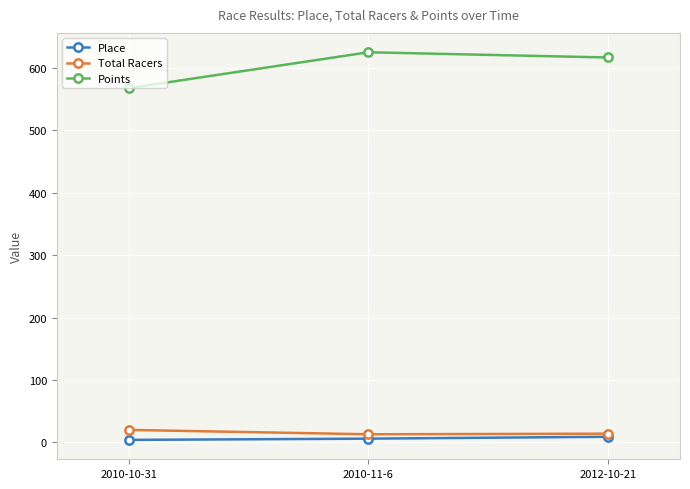

What is the label of the 1st point from the right?

2012-10-21